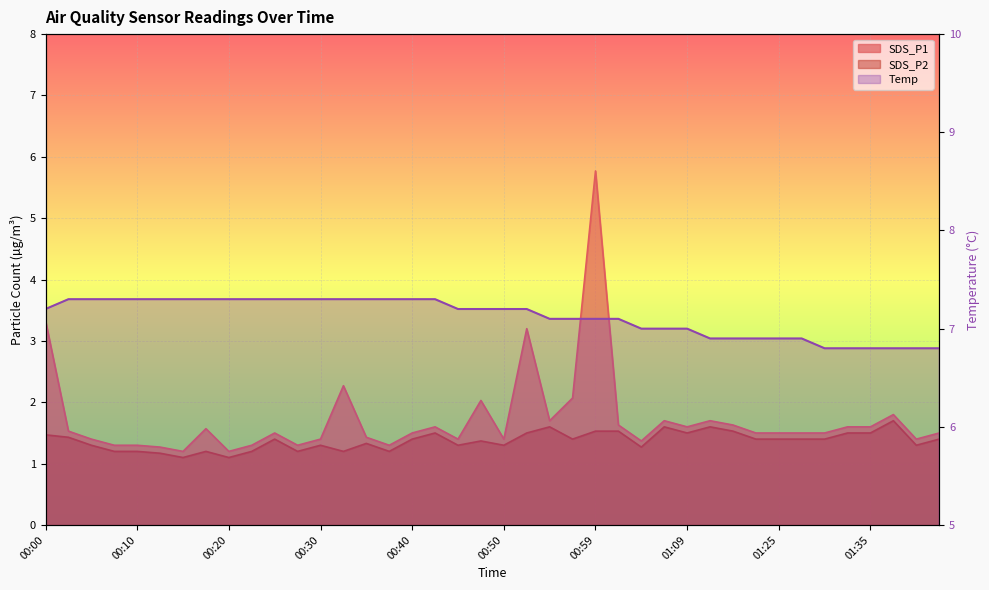

Is the value of Temp at 00:30 greater than the value of SDS_P1 at 00:45?

Yes